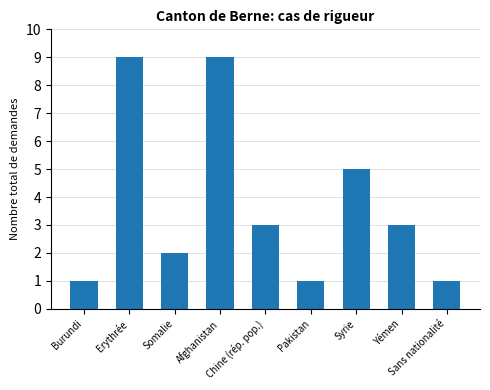

What is the greatest value displayed?

9